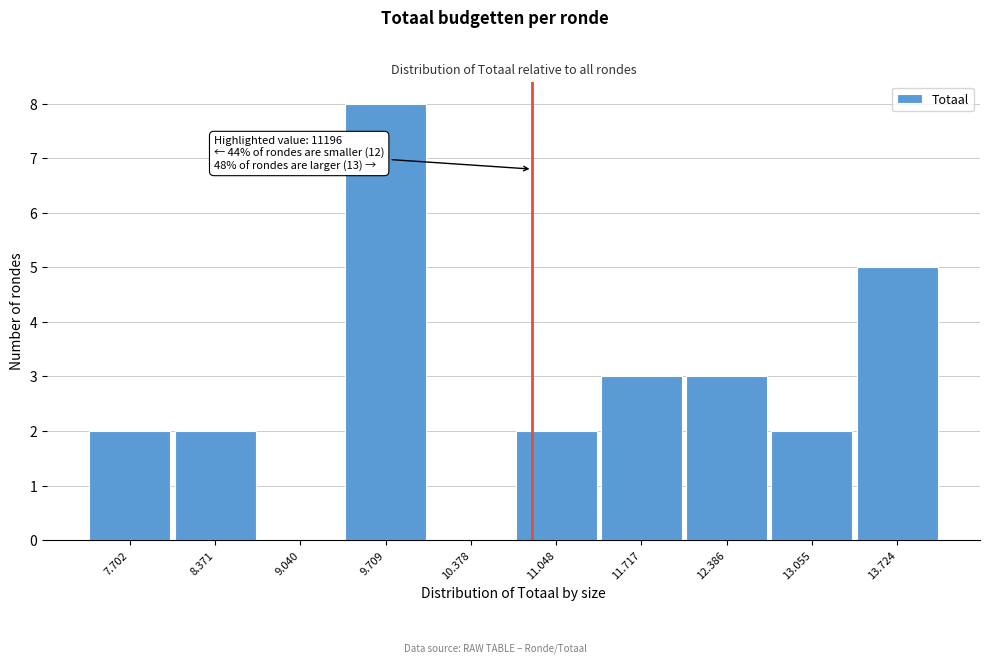

Reading left to right, list all the values displayed in this chart.

7.702=2	8.371=2	9.040=0	9.709=8	10.378=0	11.048=2	11.717=3	12.386=3	13.055=2	13.724=5